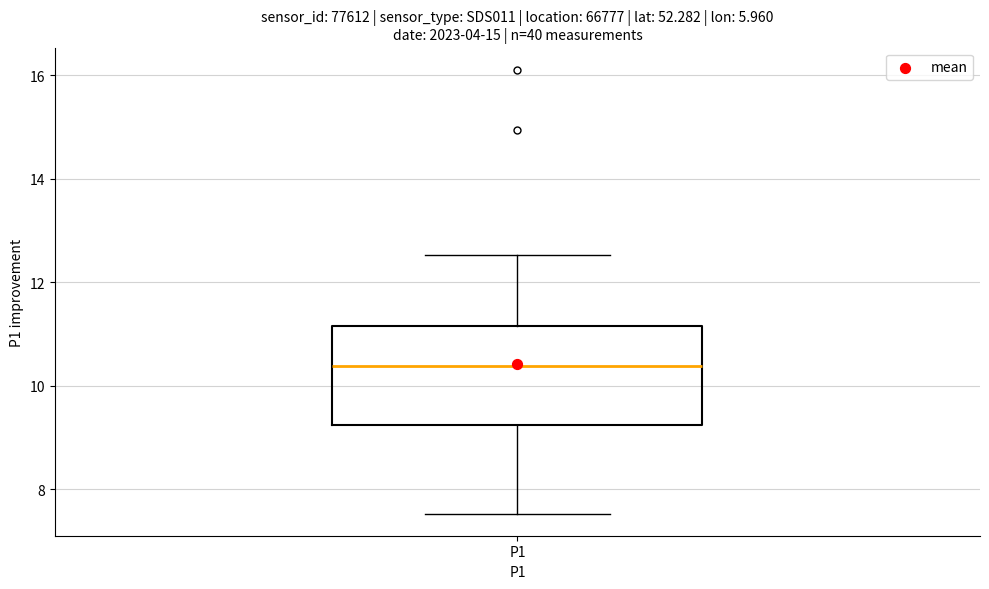

Read this box plot against the y-axis: the position of the median line, the range covered by the box, and the ends of both whiskers. The values are not printed on the chart, so give them approximately, as read against the axis.

median 10.4, box 9.2 to 11.2, whiskers 7.6 to 12.6